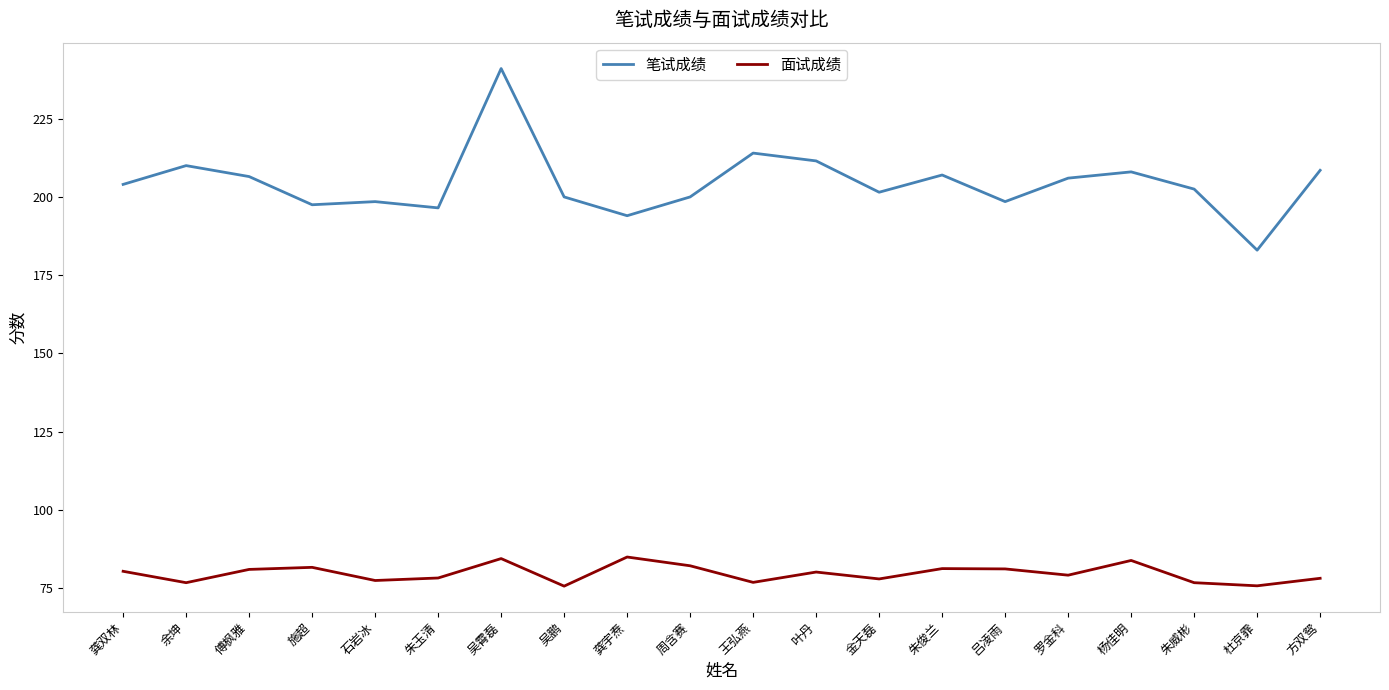

What is the spread (max minus min) of values at 杜京霏?

107.2